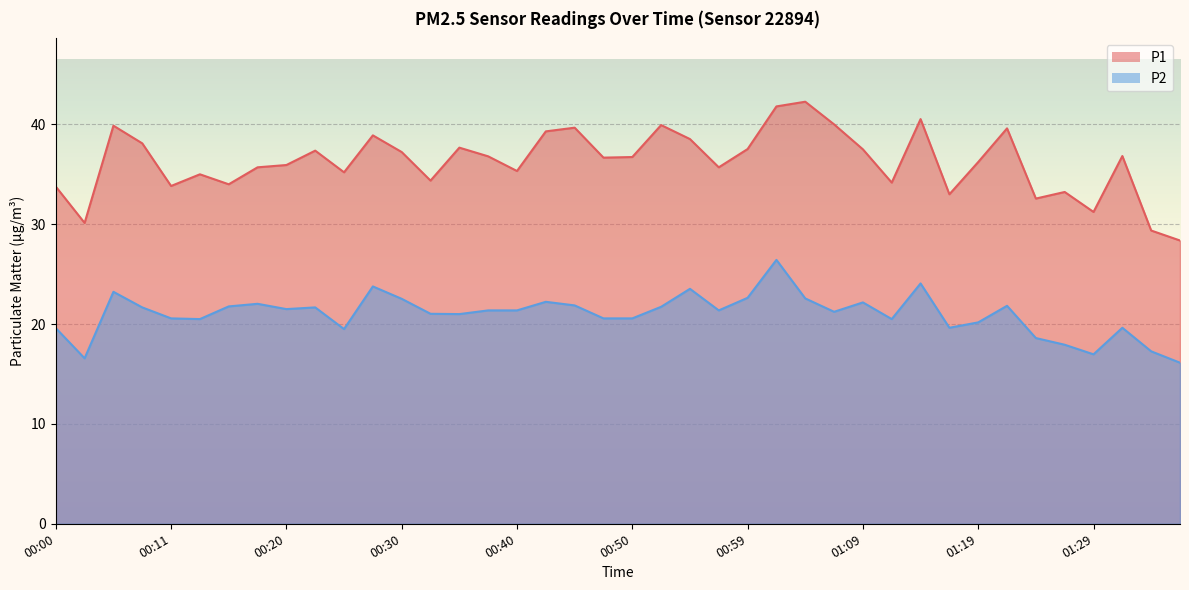

What is the difference between the maximum and minimum values in the P2 series?

10.3